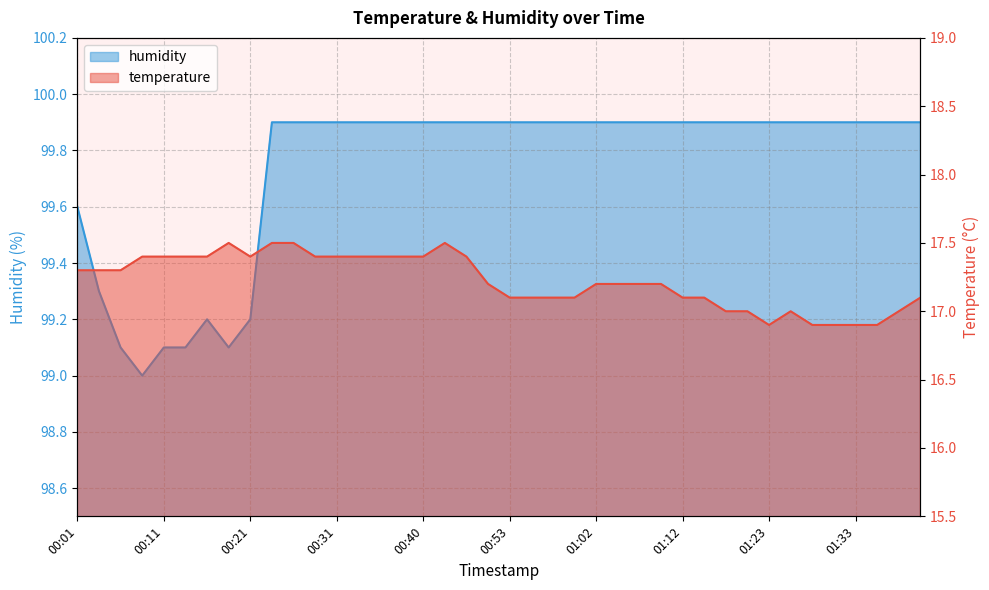

Read the humidity value at 00:31.

99.9